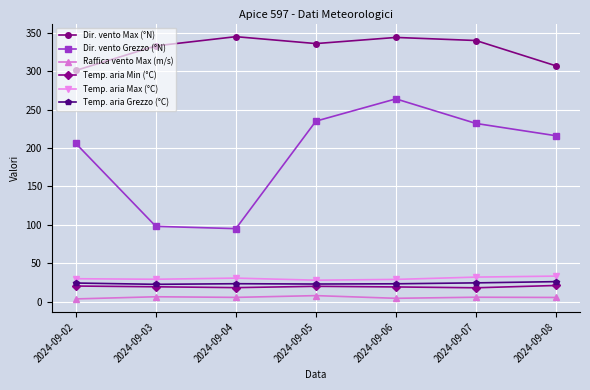

Is the value of Temp. aria Grezzo (°C) at 2024-09-08 greater than the value of Temp. aria Min (°C) at 2024-09-06?

Yes